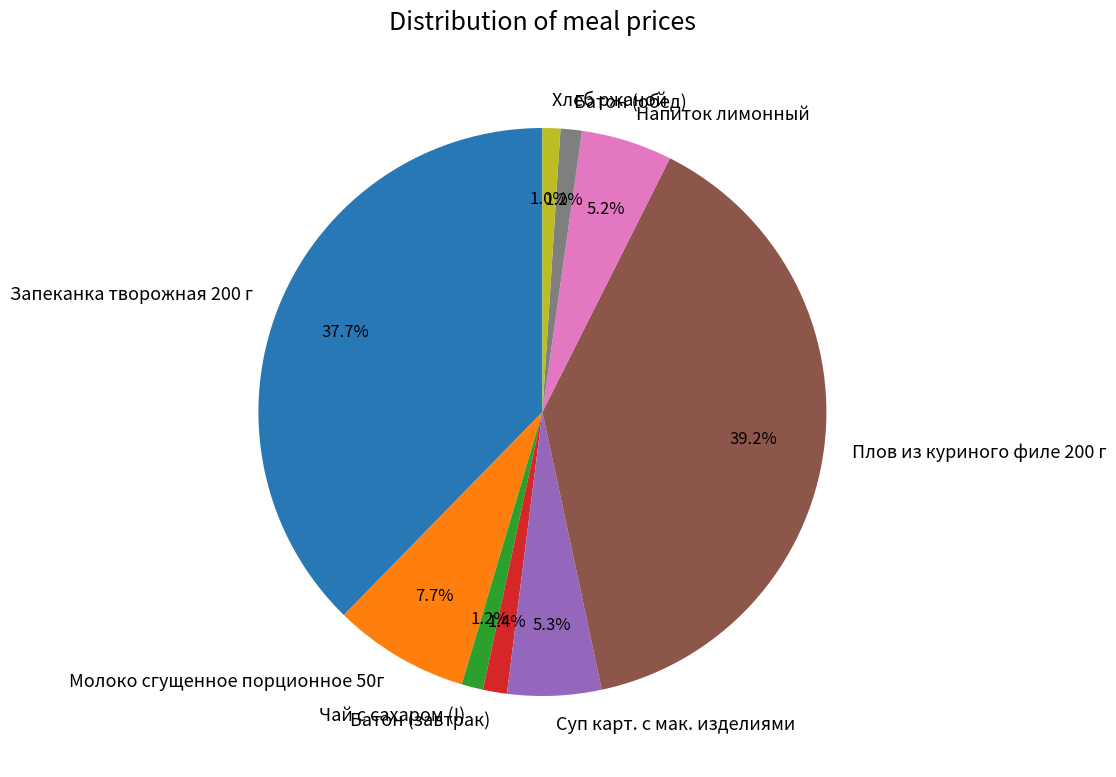

Between Суп карт. с мак. изделиями and Молоко сгущенное порционное 50г, which is larger?

Молоко сгущенное порционное 50г